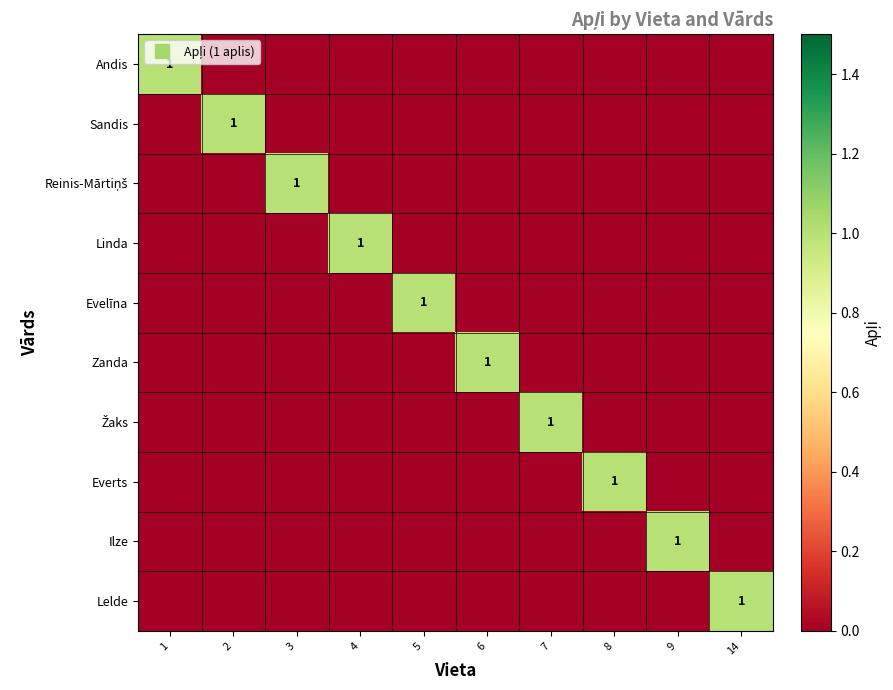

Is it true that Žaks equals 0 at 2?

True